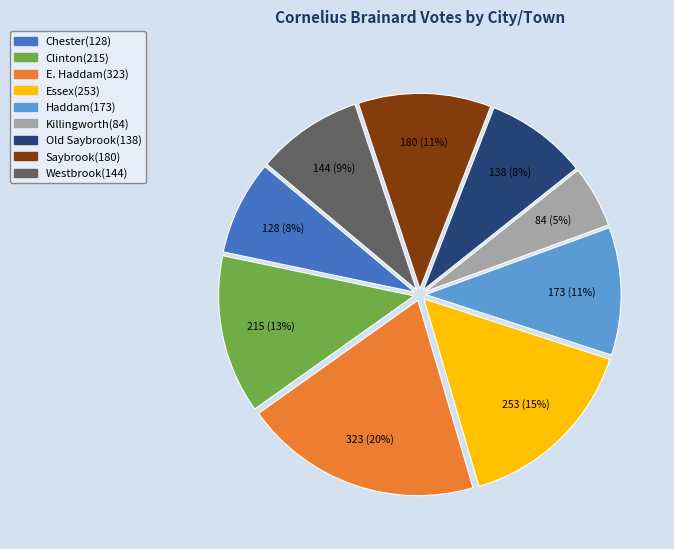

Combined, do Chester and Essex account for over 50%?

No